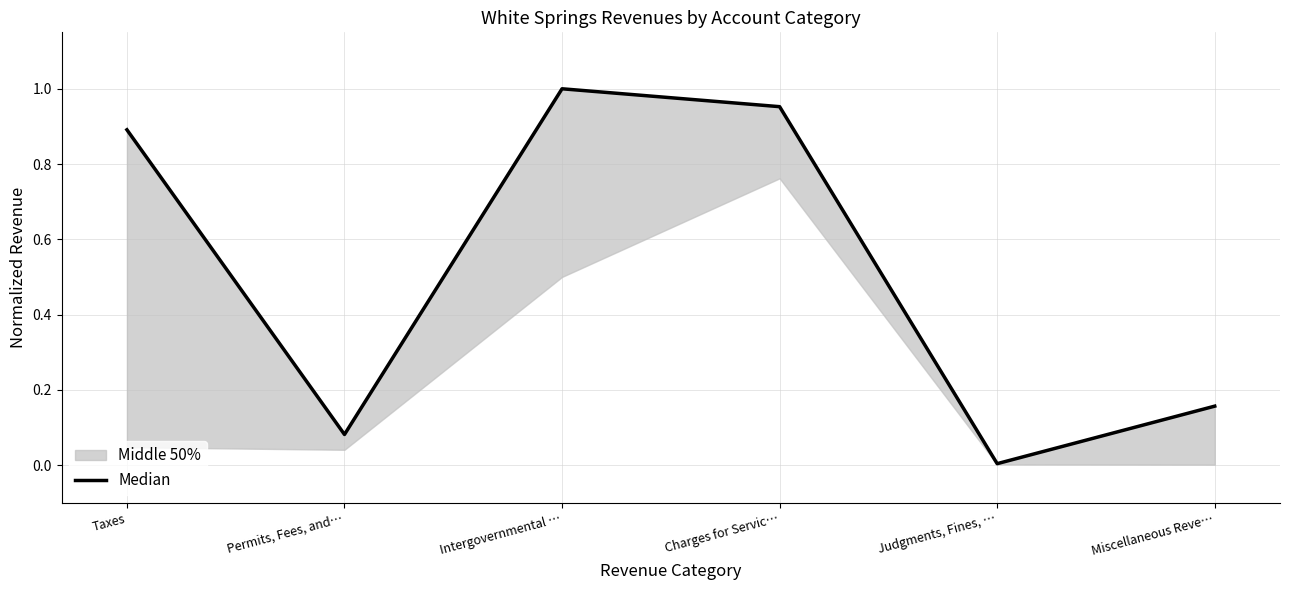

List the labels in order of value, smallest first.

Judgments, Fines, …, Permits, Fees, and…, Miscellaneous Reve…, Taxes, Charges for Servic…, Intergovernmental …